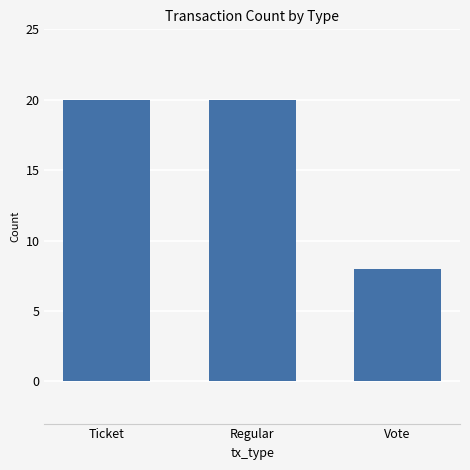

What is the label of the 3rd bar from the left?

Vote